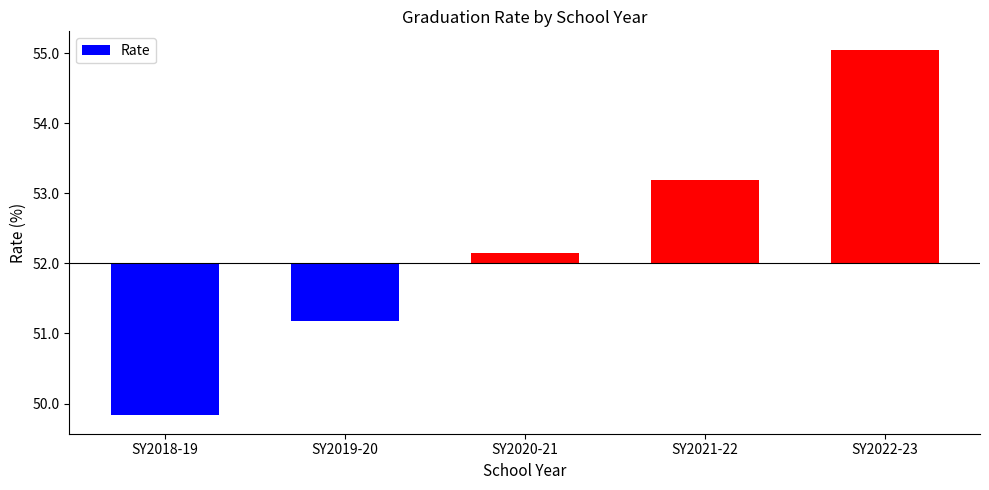

What position from the right is SY2022-23?

1